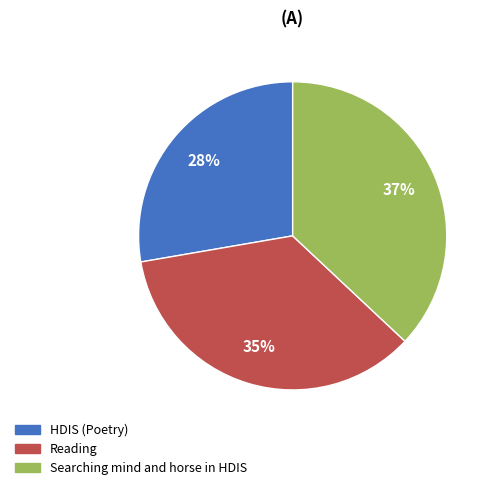

To the nearest percent, what is the combined percentage of HDIS (Poetry) and Reading?

63%